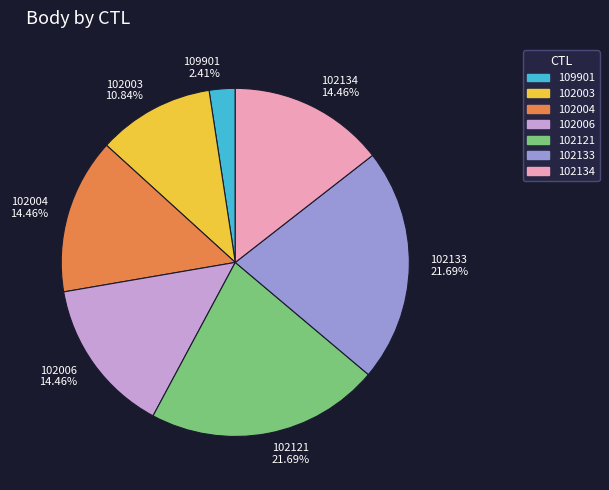

Which has a higher value, 102003 10.84% or 102133 21.69%?

102133 21.69%